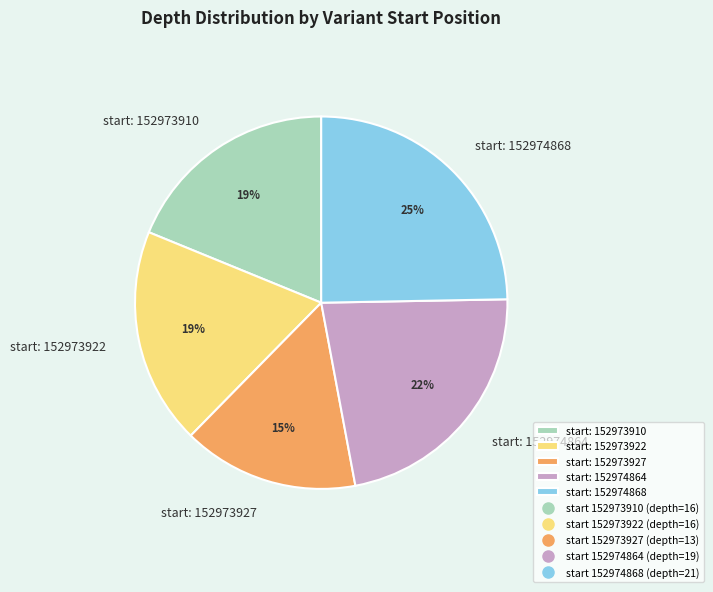

Combined, do start: 152973922 and start: 152973927 account for over 50%?

No